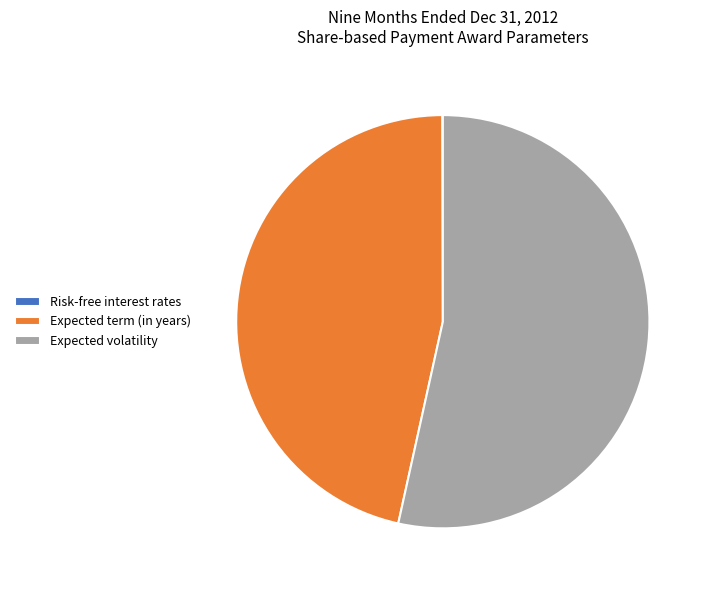

Is it true that Expected volatility is 53% of the pie?

True